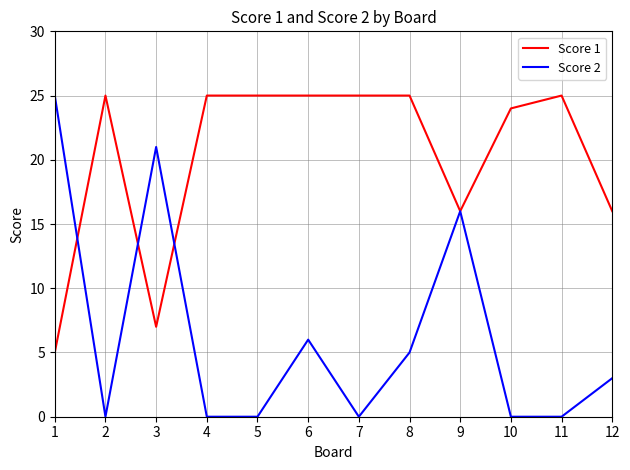

Where is the first local minimum for Score 2?

2